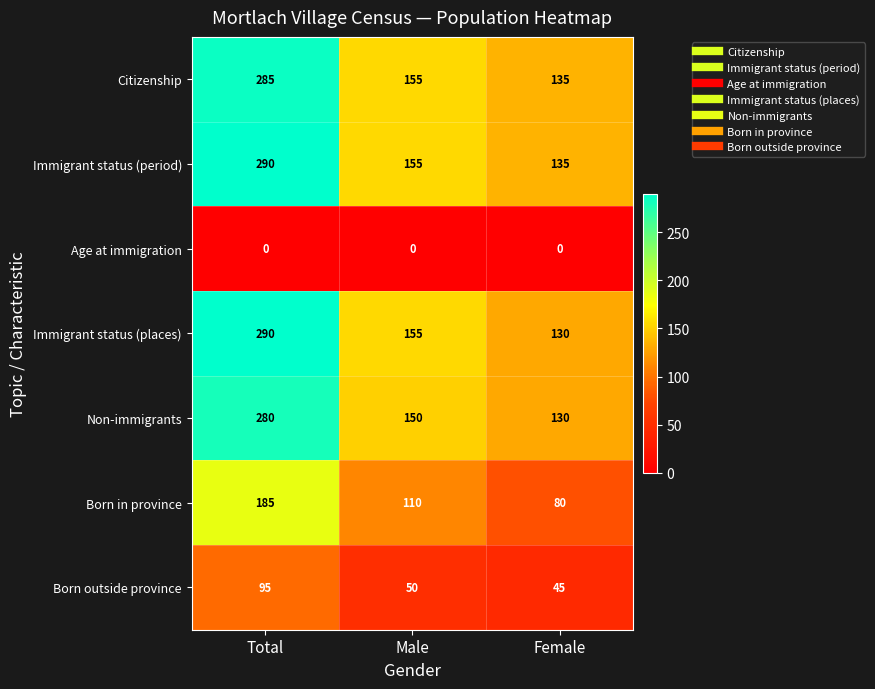

How many series are shown in this chart?

7